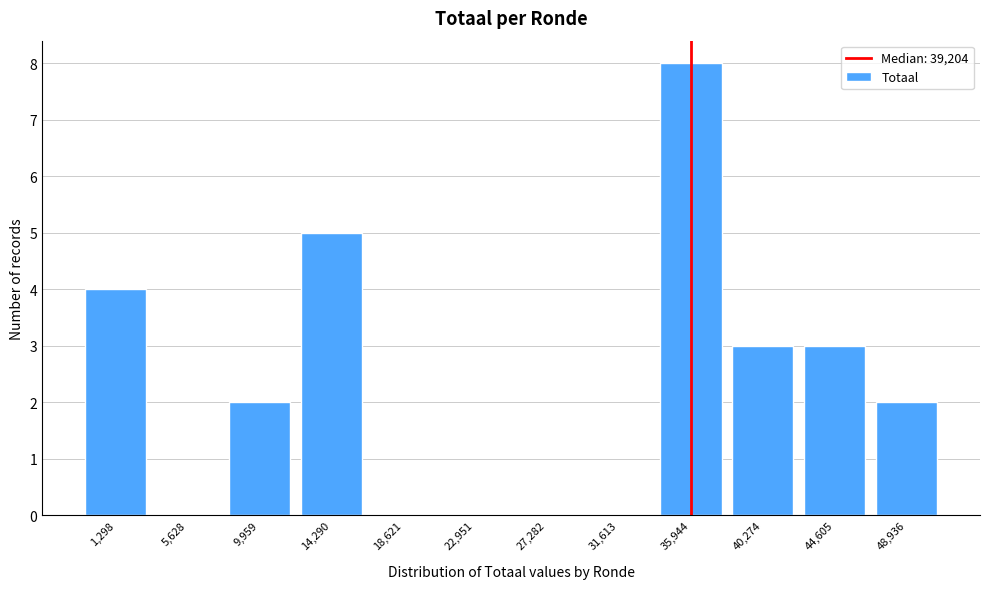

Reading right to left, extract all data points from this chart.

48,936=2	44,605=3	40,274=3	35,944=8	31,613=0	27,282=0	22,951=0	18,621=0	14,290=5	9,959=2	5,628=0	1,298=4